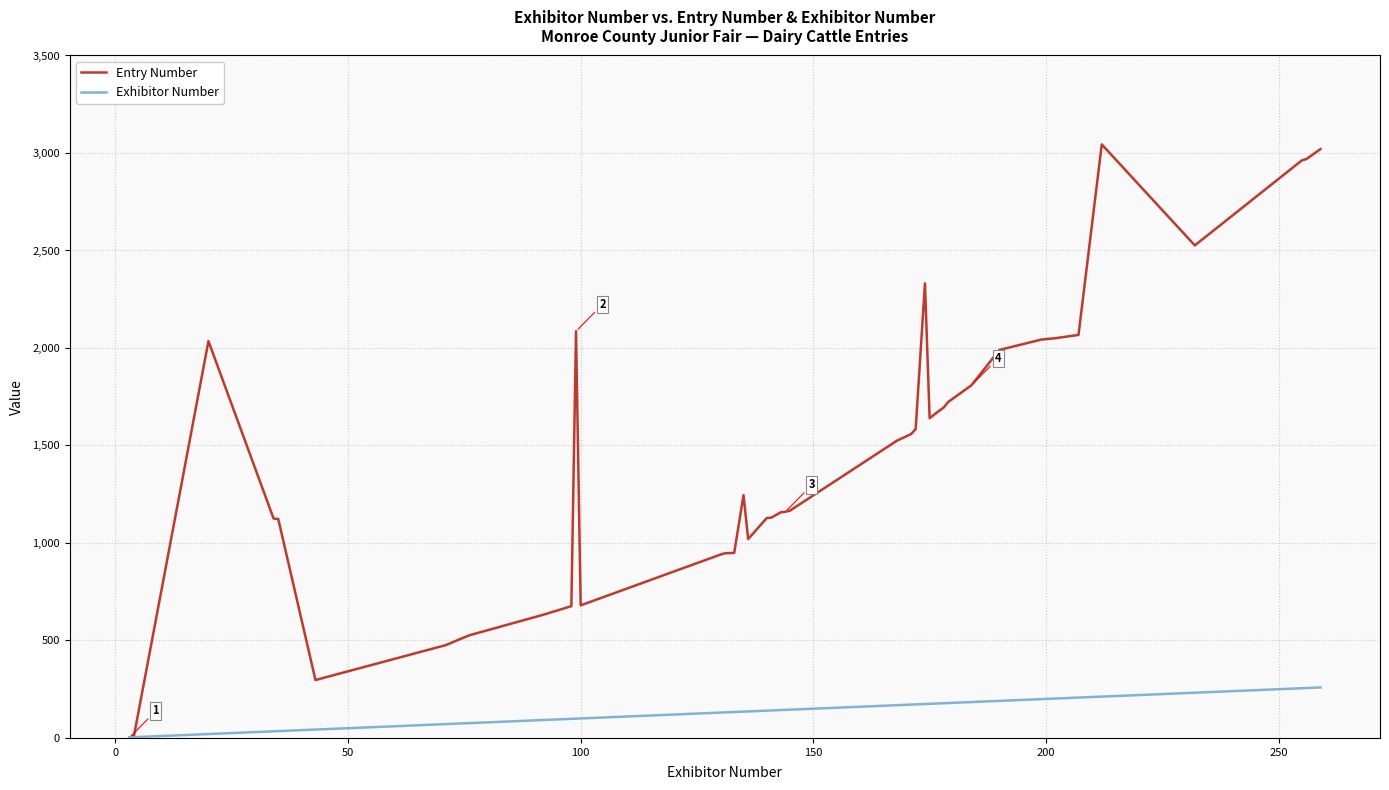

Which series has the widest spread of values?

Entry Number